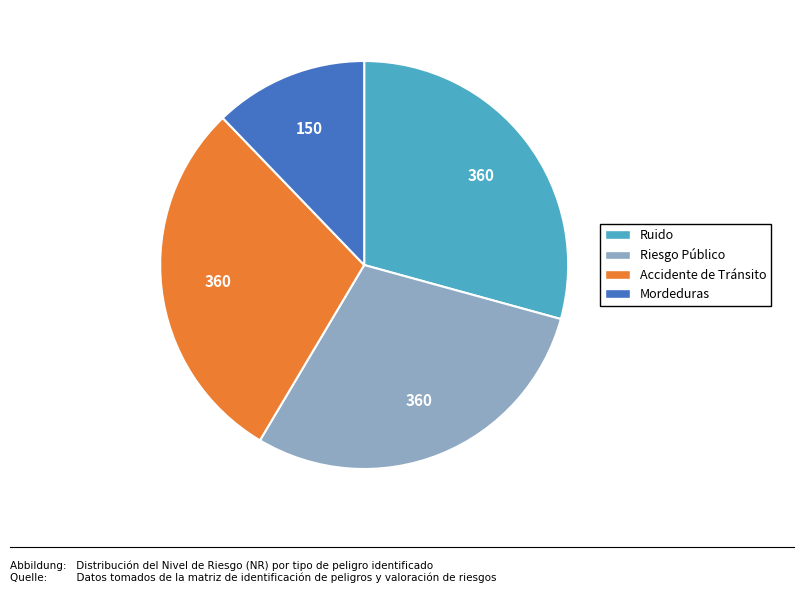

True or false: Mordeduras accounts for 3% of the total.

False